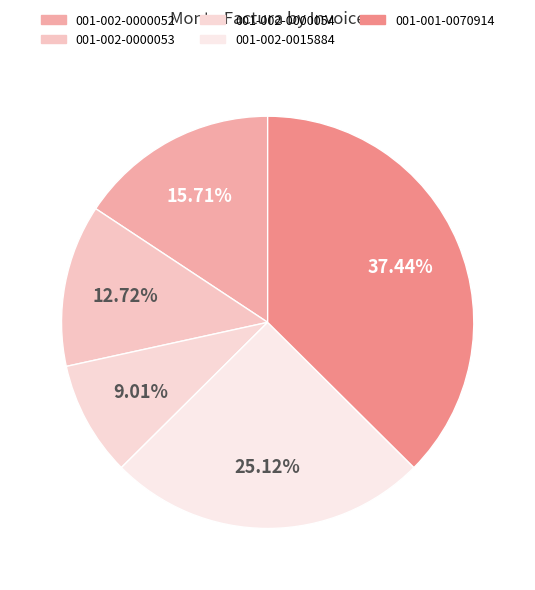

True or false: 001-001-0070914 accounts for 37% of the total.

True